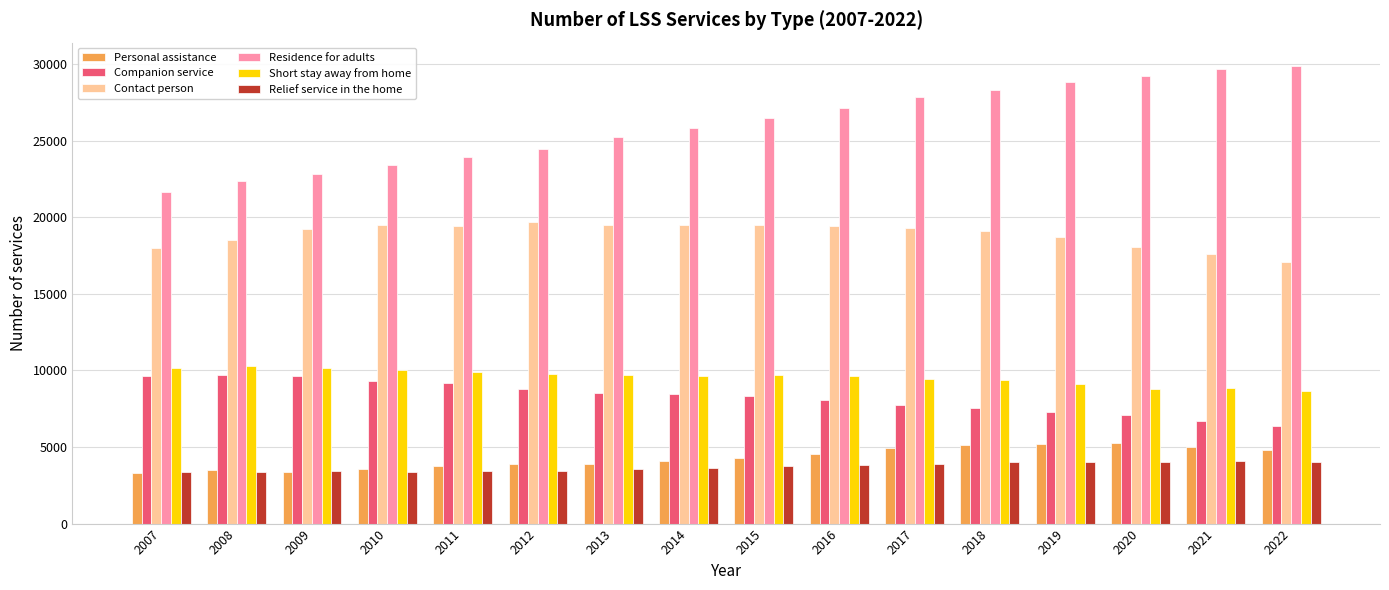

Is it true that Residence for adults equals 36739 at 2009?

False